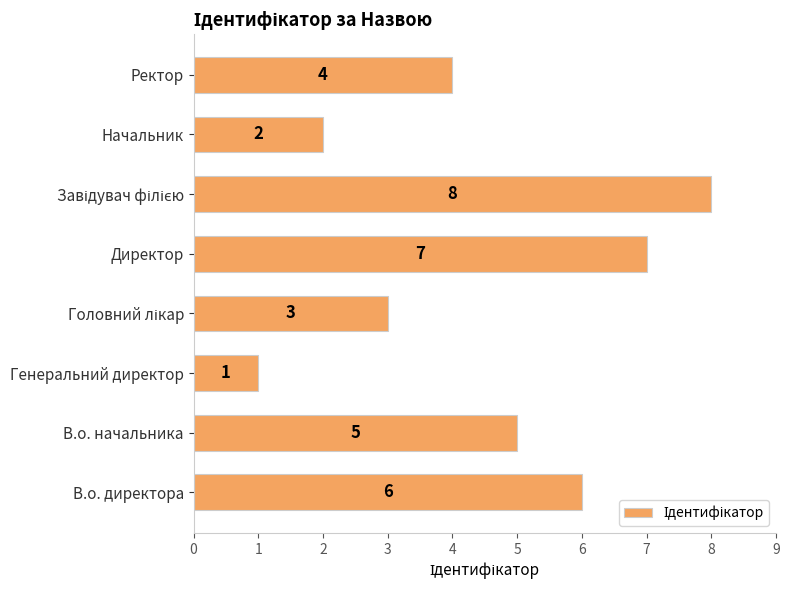

True or false: the data shows 8 at В.о. начальника.

False